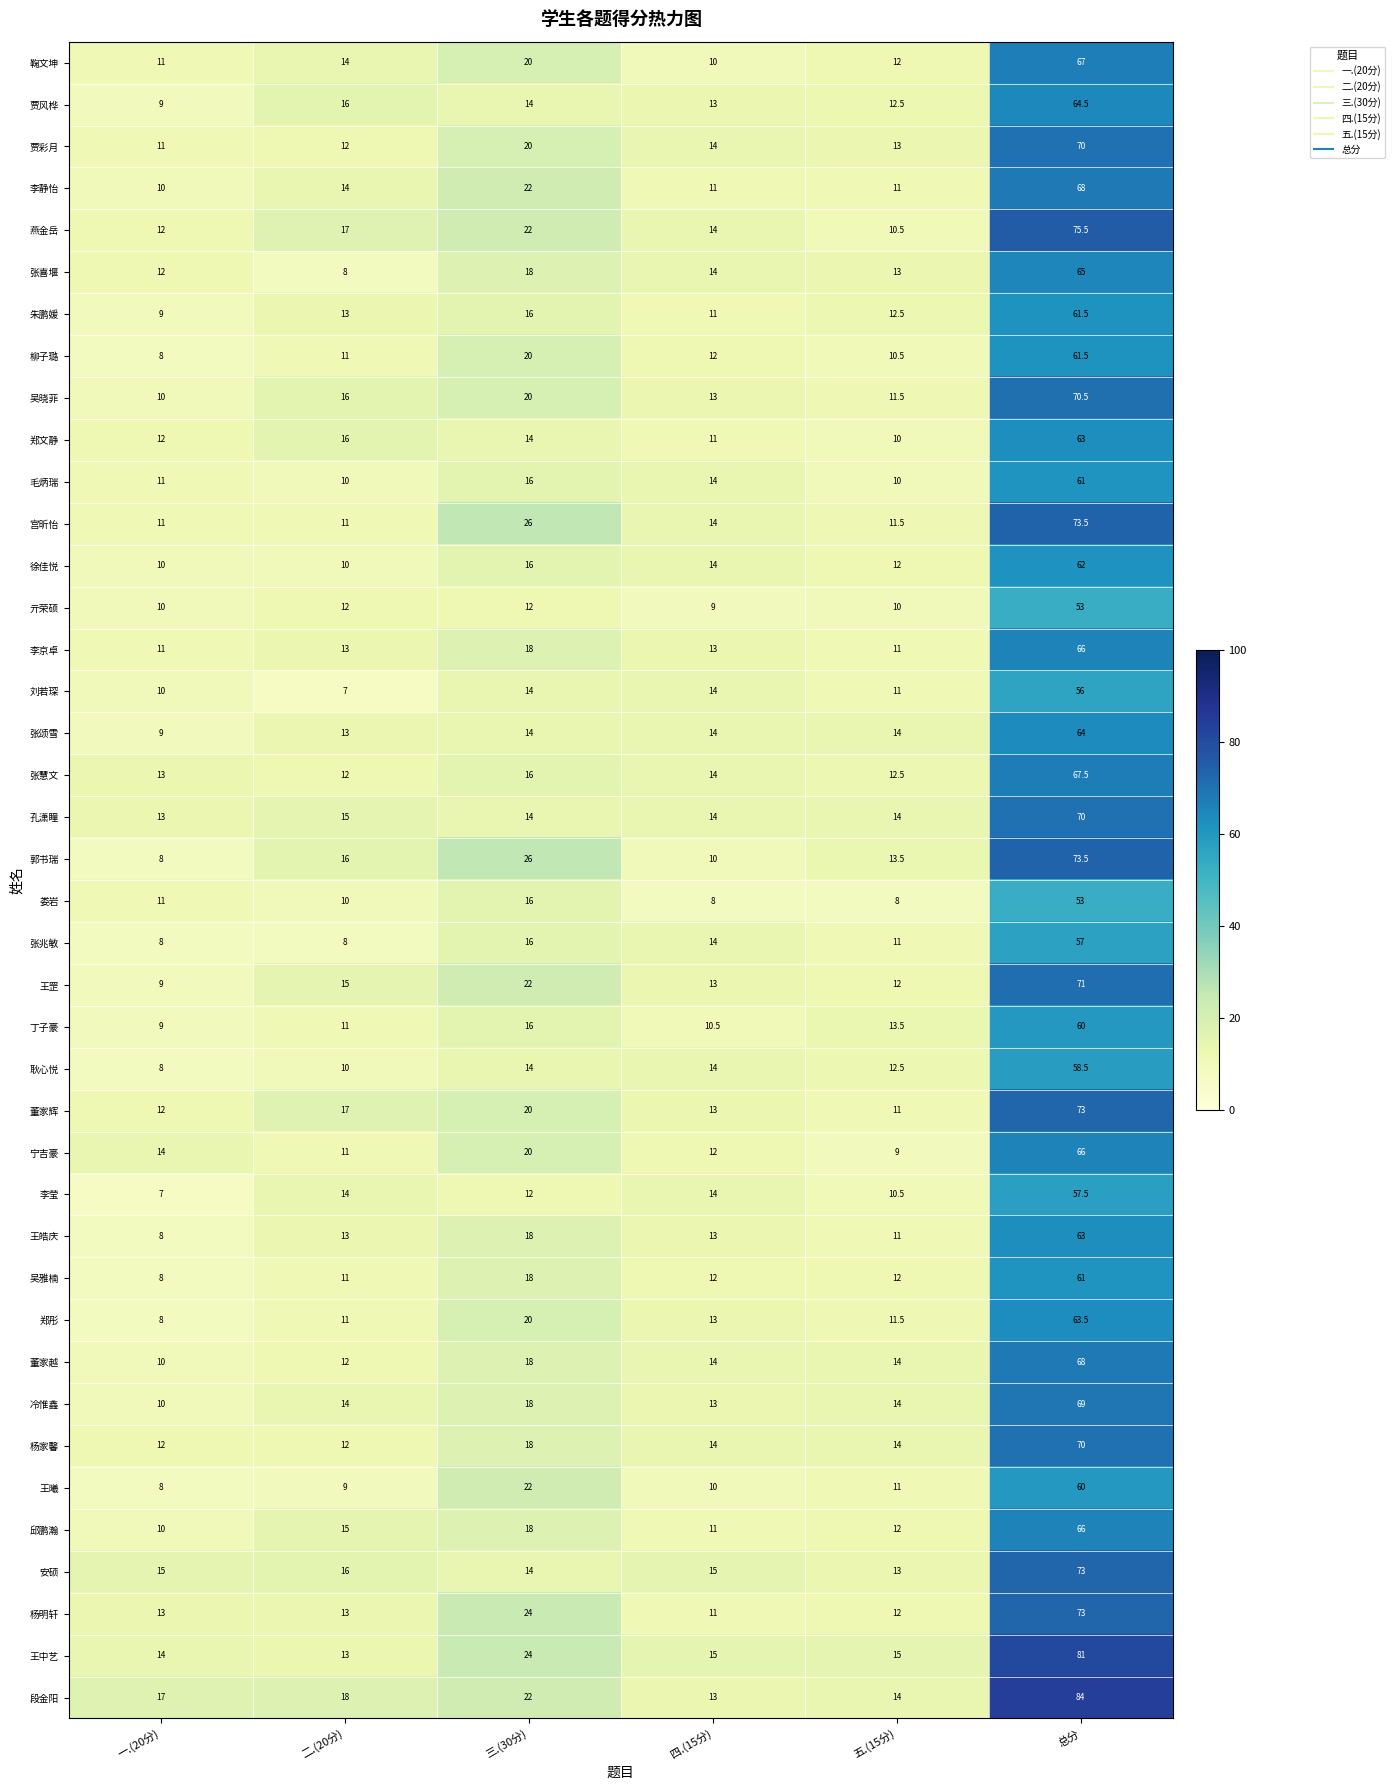

At which label does 朱鹏媛 reach its peak?

总分